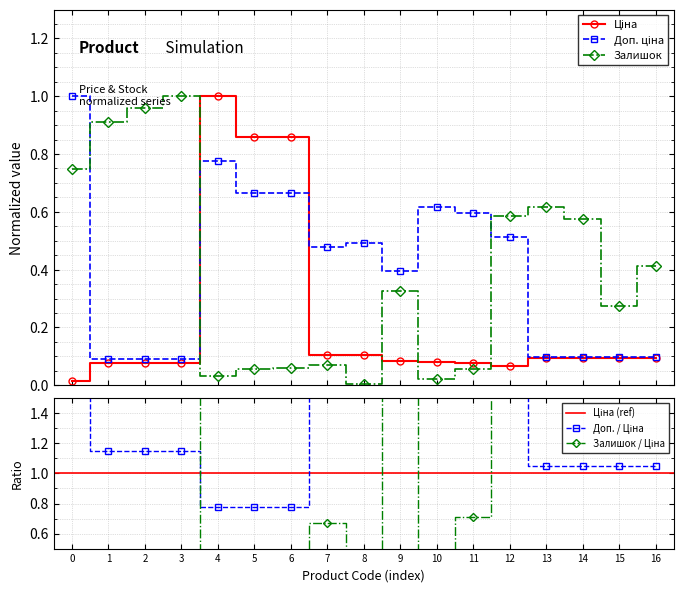

True or false: Залишок has more than 1 points higher than both neighbors.

True